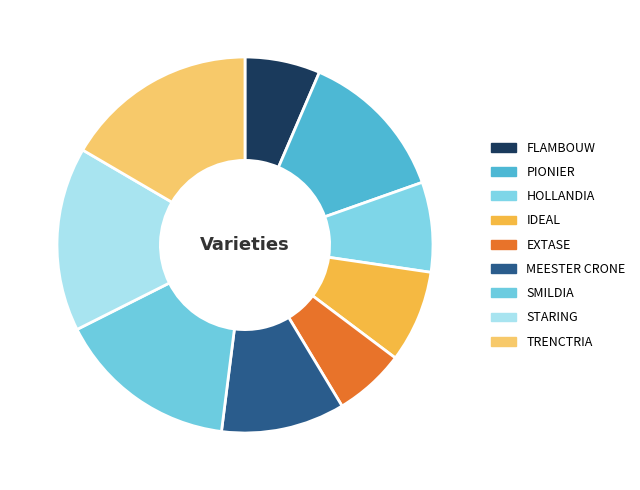

What percentage is the MEESTER CRONE slice, to the nearest percent?

11%